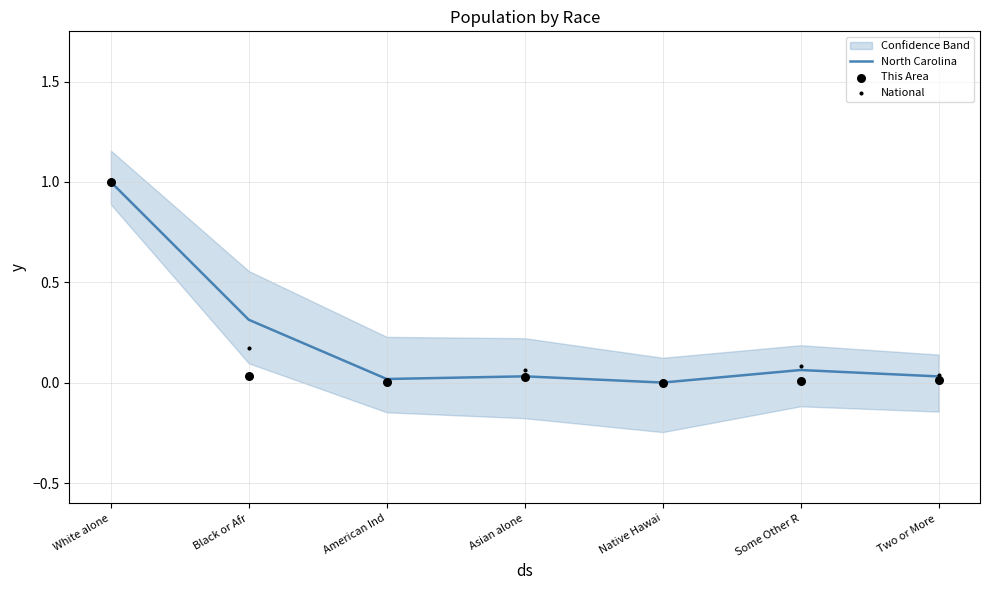

True or false: North Carolina has a value of 0.0 at Native Hawai.

True